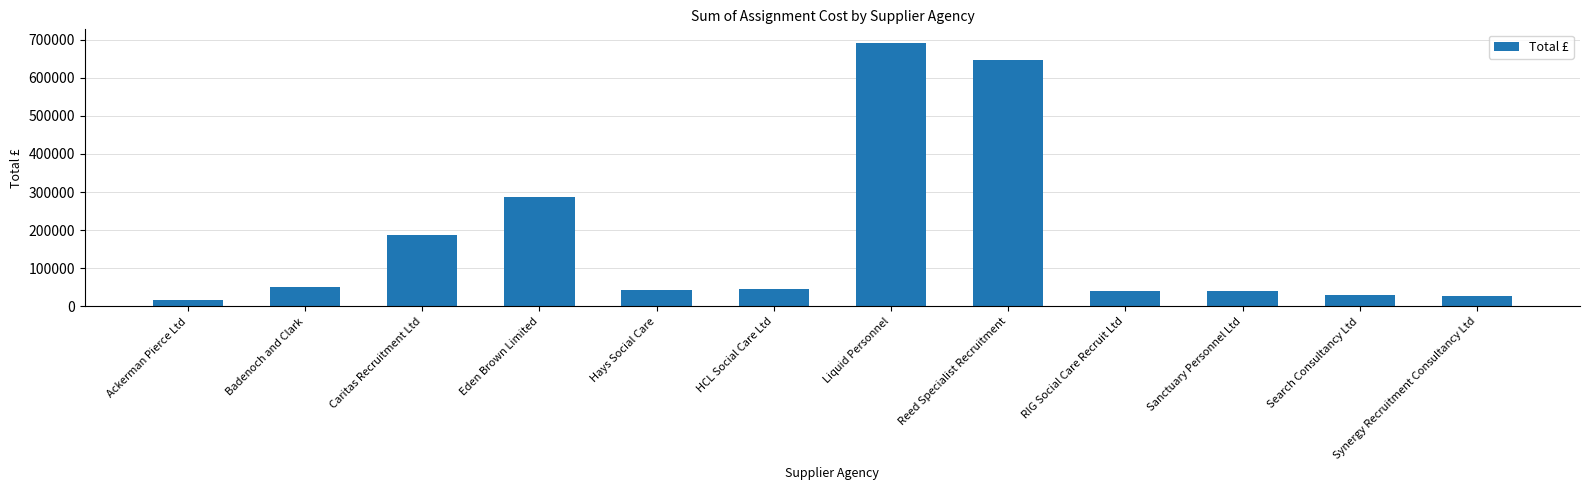

Between Reed Specialist Recruitment and Eden Brown Limited, which is larger?

Reed Specialist Recruitment